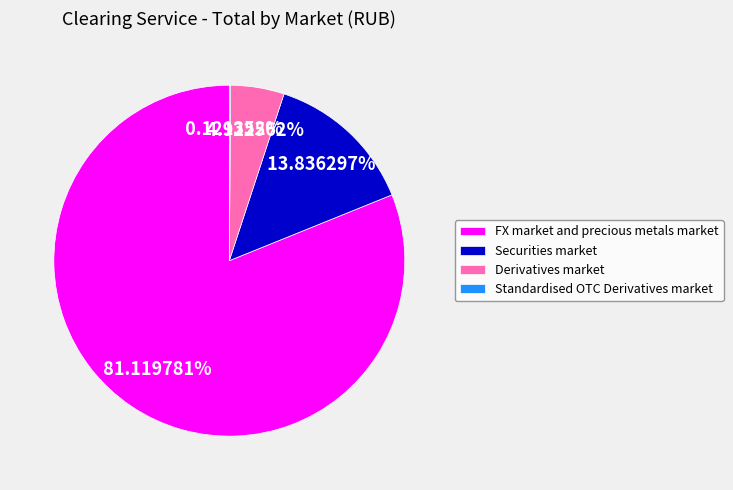

To the nearest percent, what percentage of the pie is Securities market?

14%